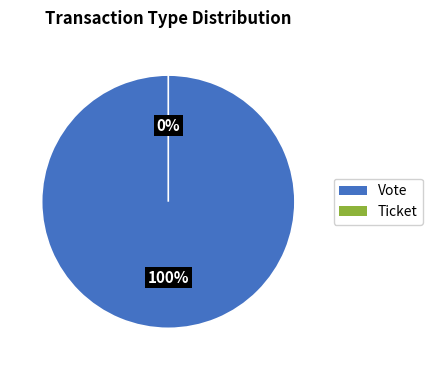

What is the majority slice?

Vote